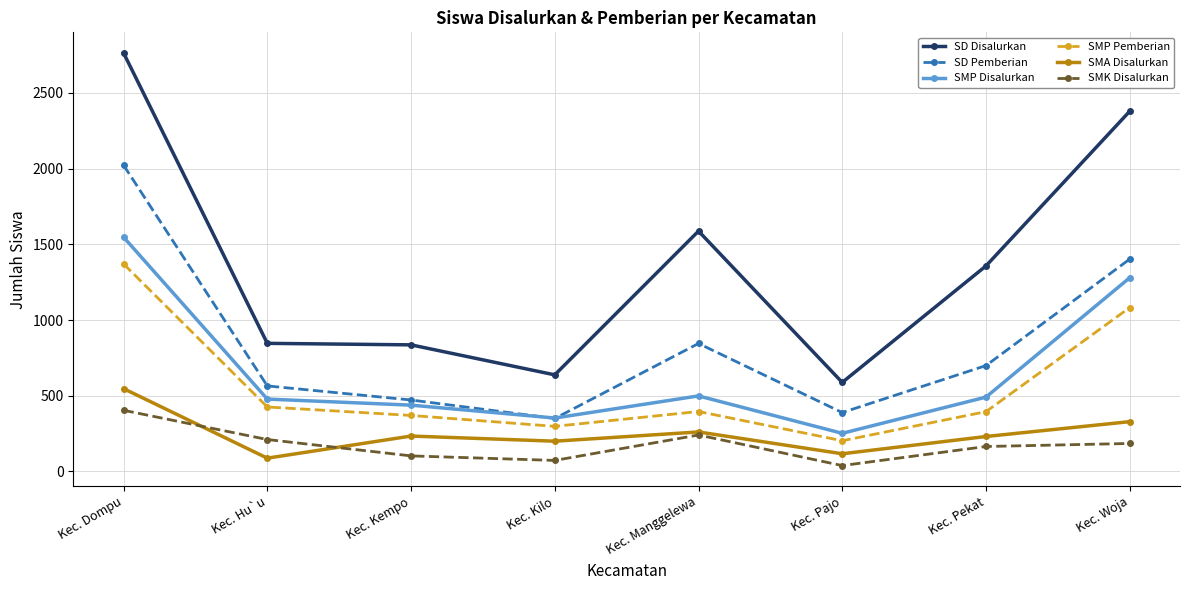

What is the spread (max minus min) of values at Kec. Manggelewa?

1346